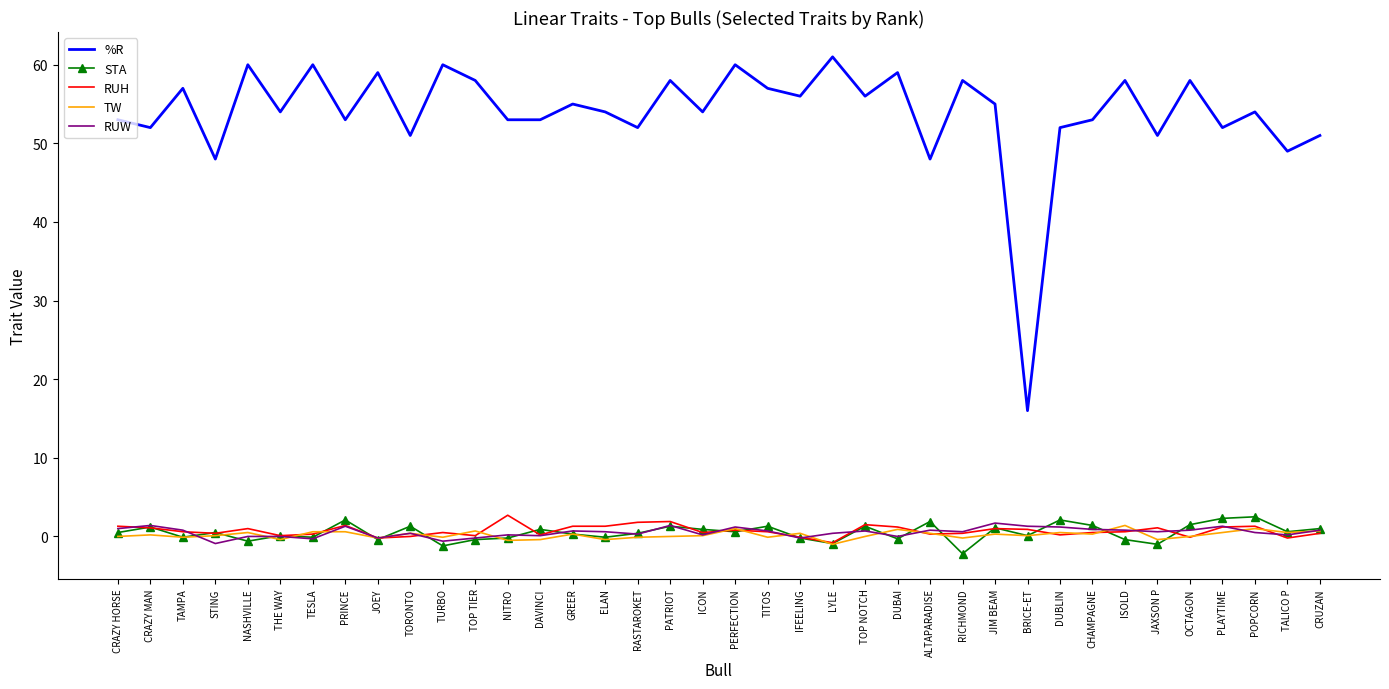

What is the greatest value displayed?

61.0